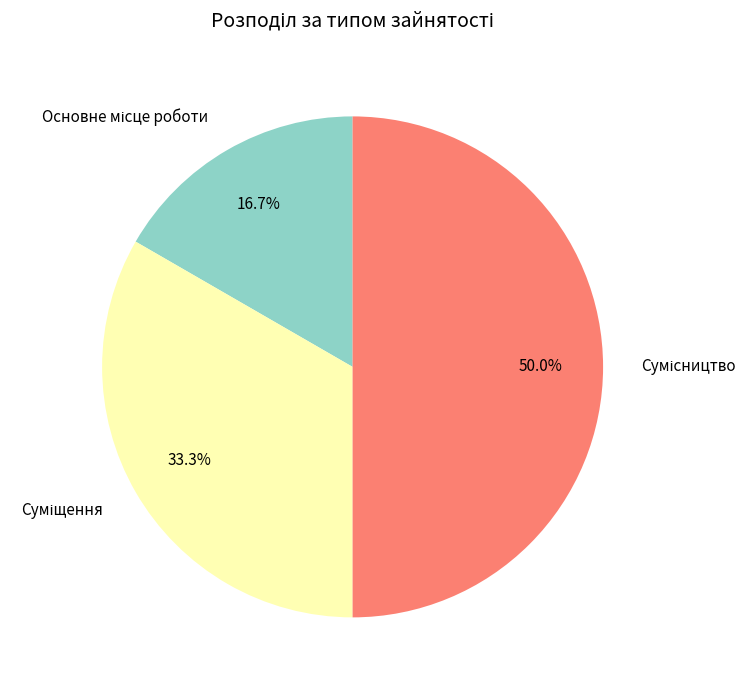

How many slices are in this pie chart?

3